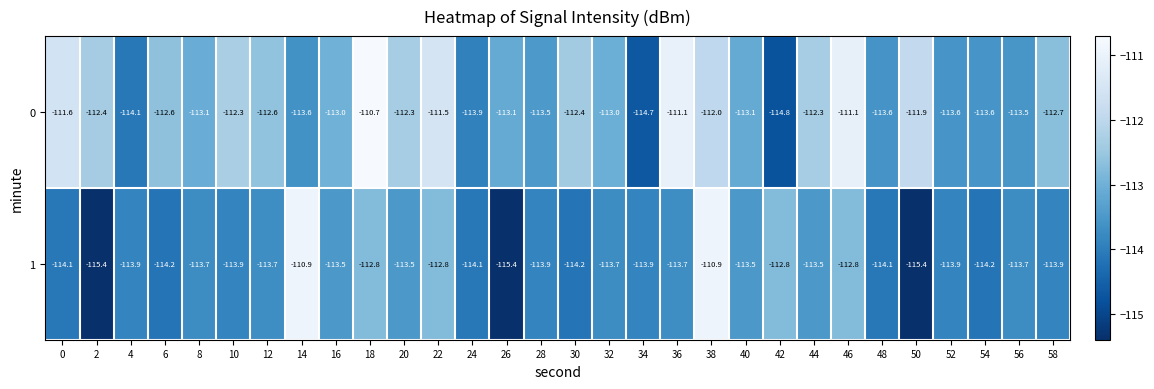

How many data points in 1 are above -113?

6